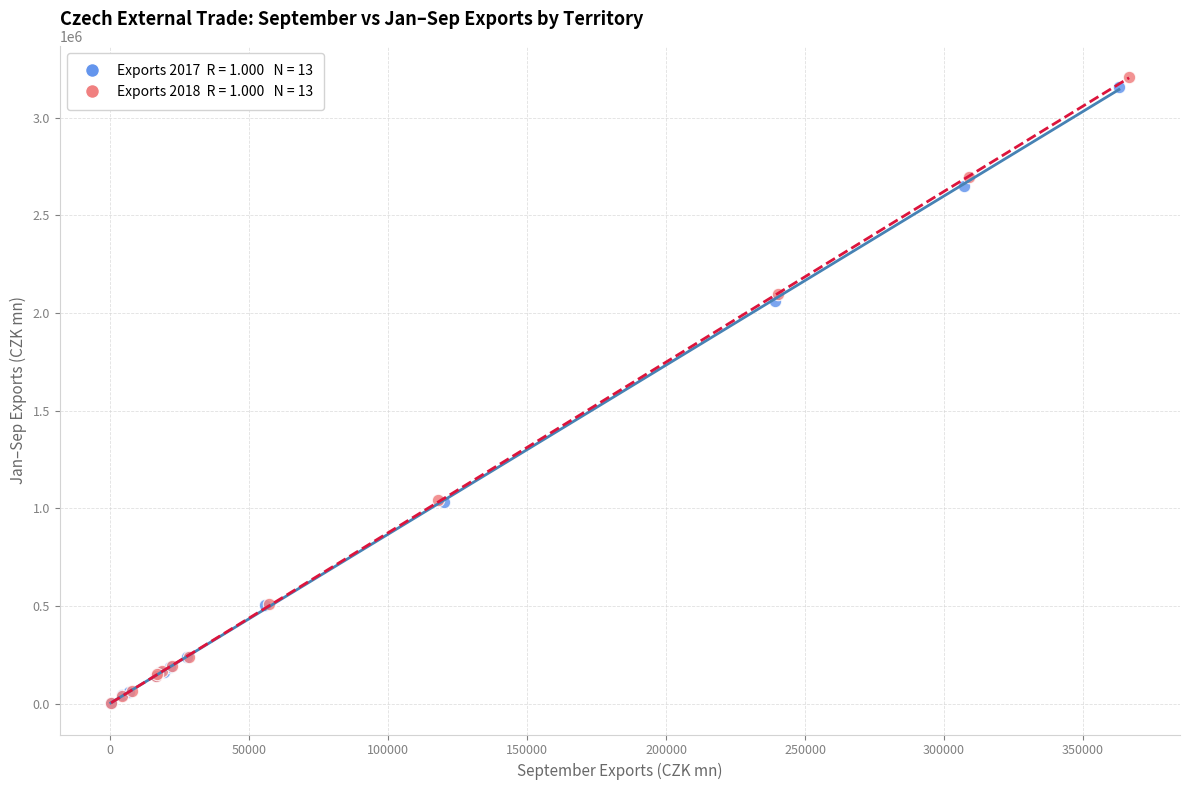

Which series has the widest spread of Y values?

Exports 2018